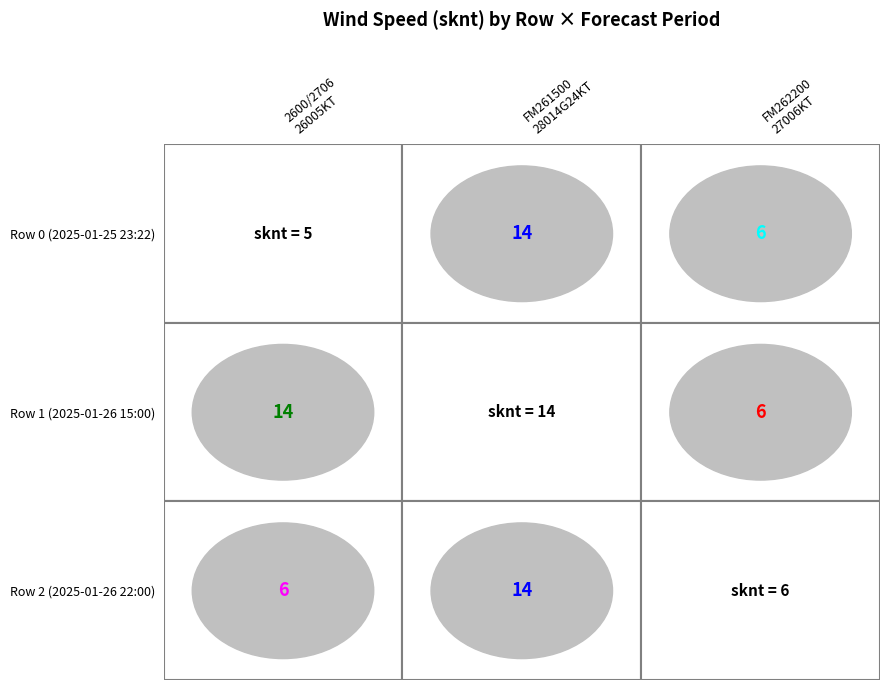

The value of Row 2 at Row 1 is 14. True or false?

True